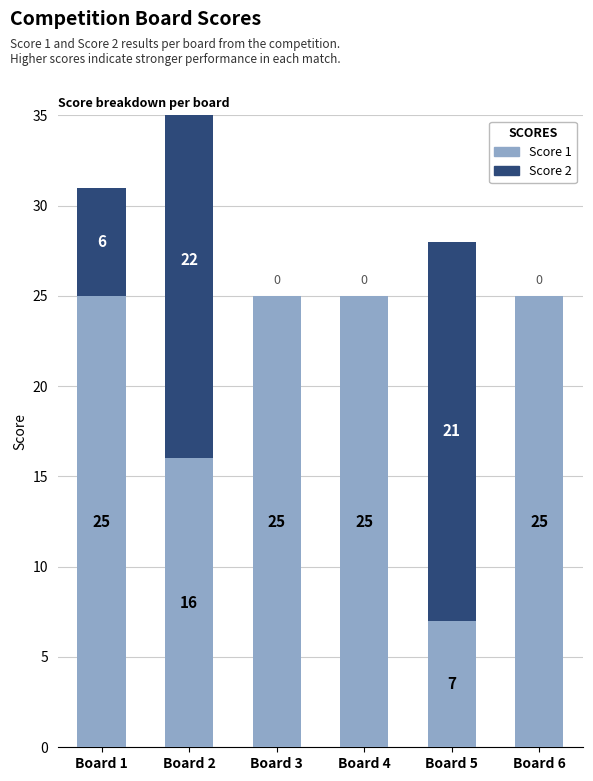

Does the chart contain any negative values?

No